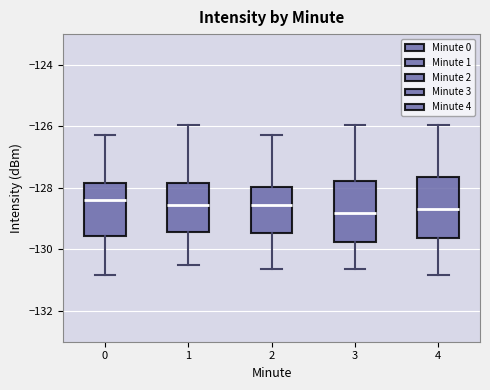

Where does the median line of the box at x = 2 sit on the y-axis? The values are not printed on the chart, so give them approximately, as read against the axis.

-128.6